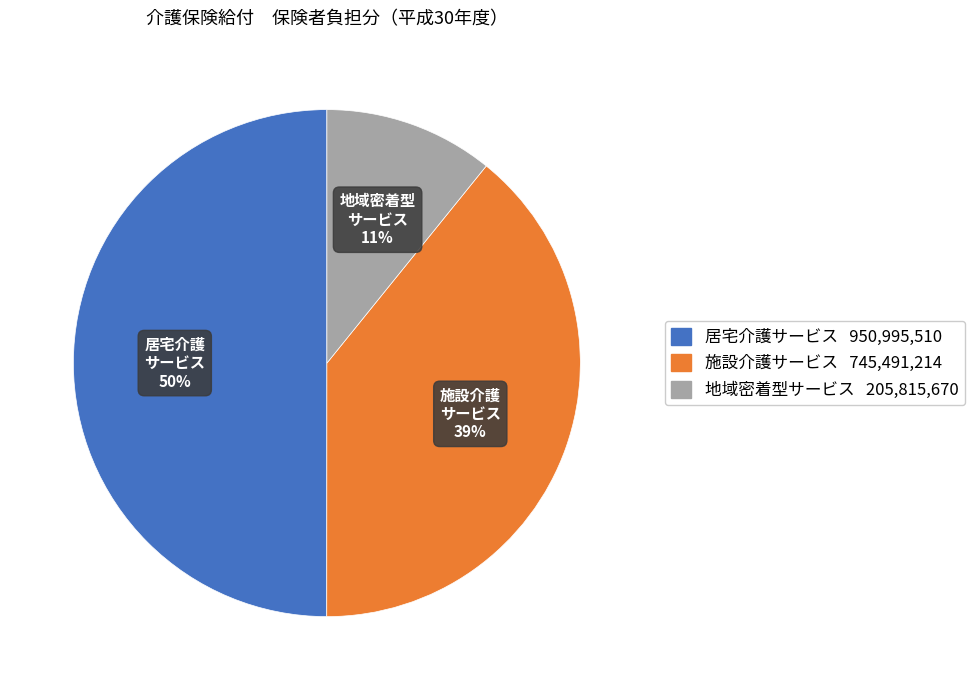

The 施設介護サービス slice represents 48% of the pie. True or false?

False